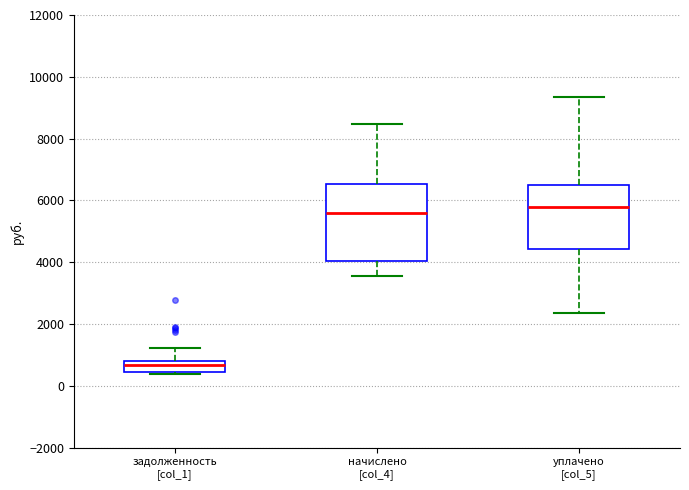

Which box has the lowest median line?

задолженность [col_1]